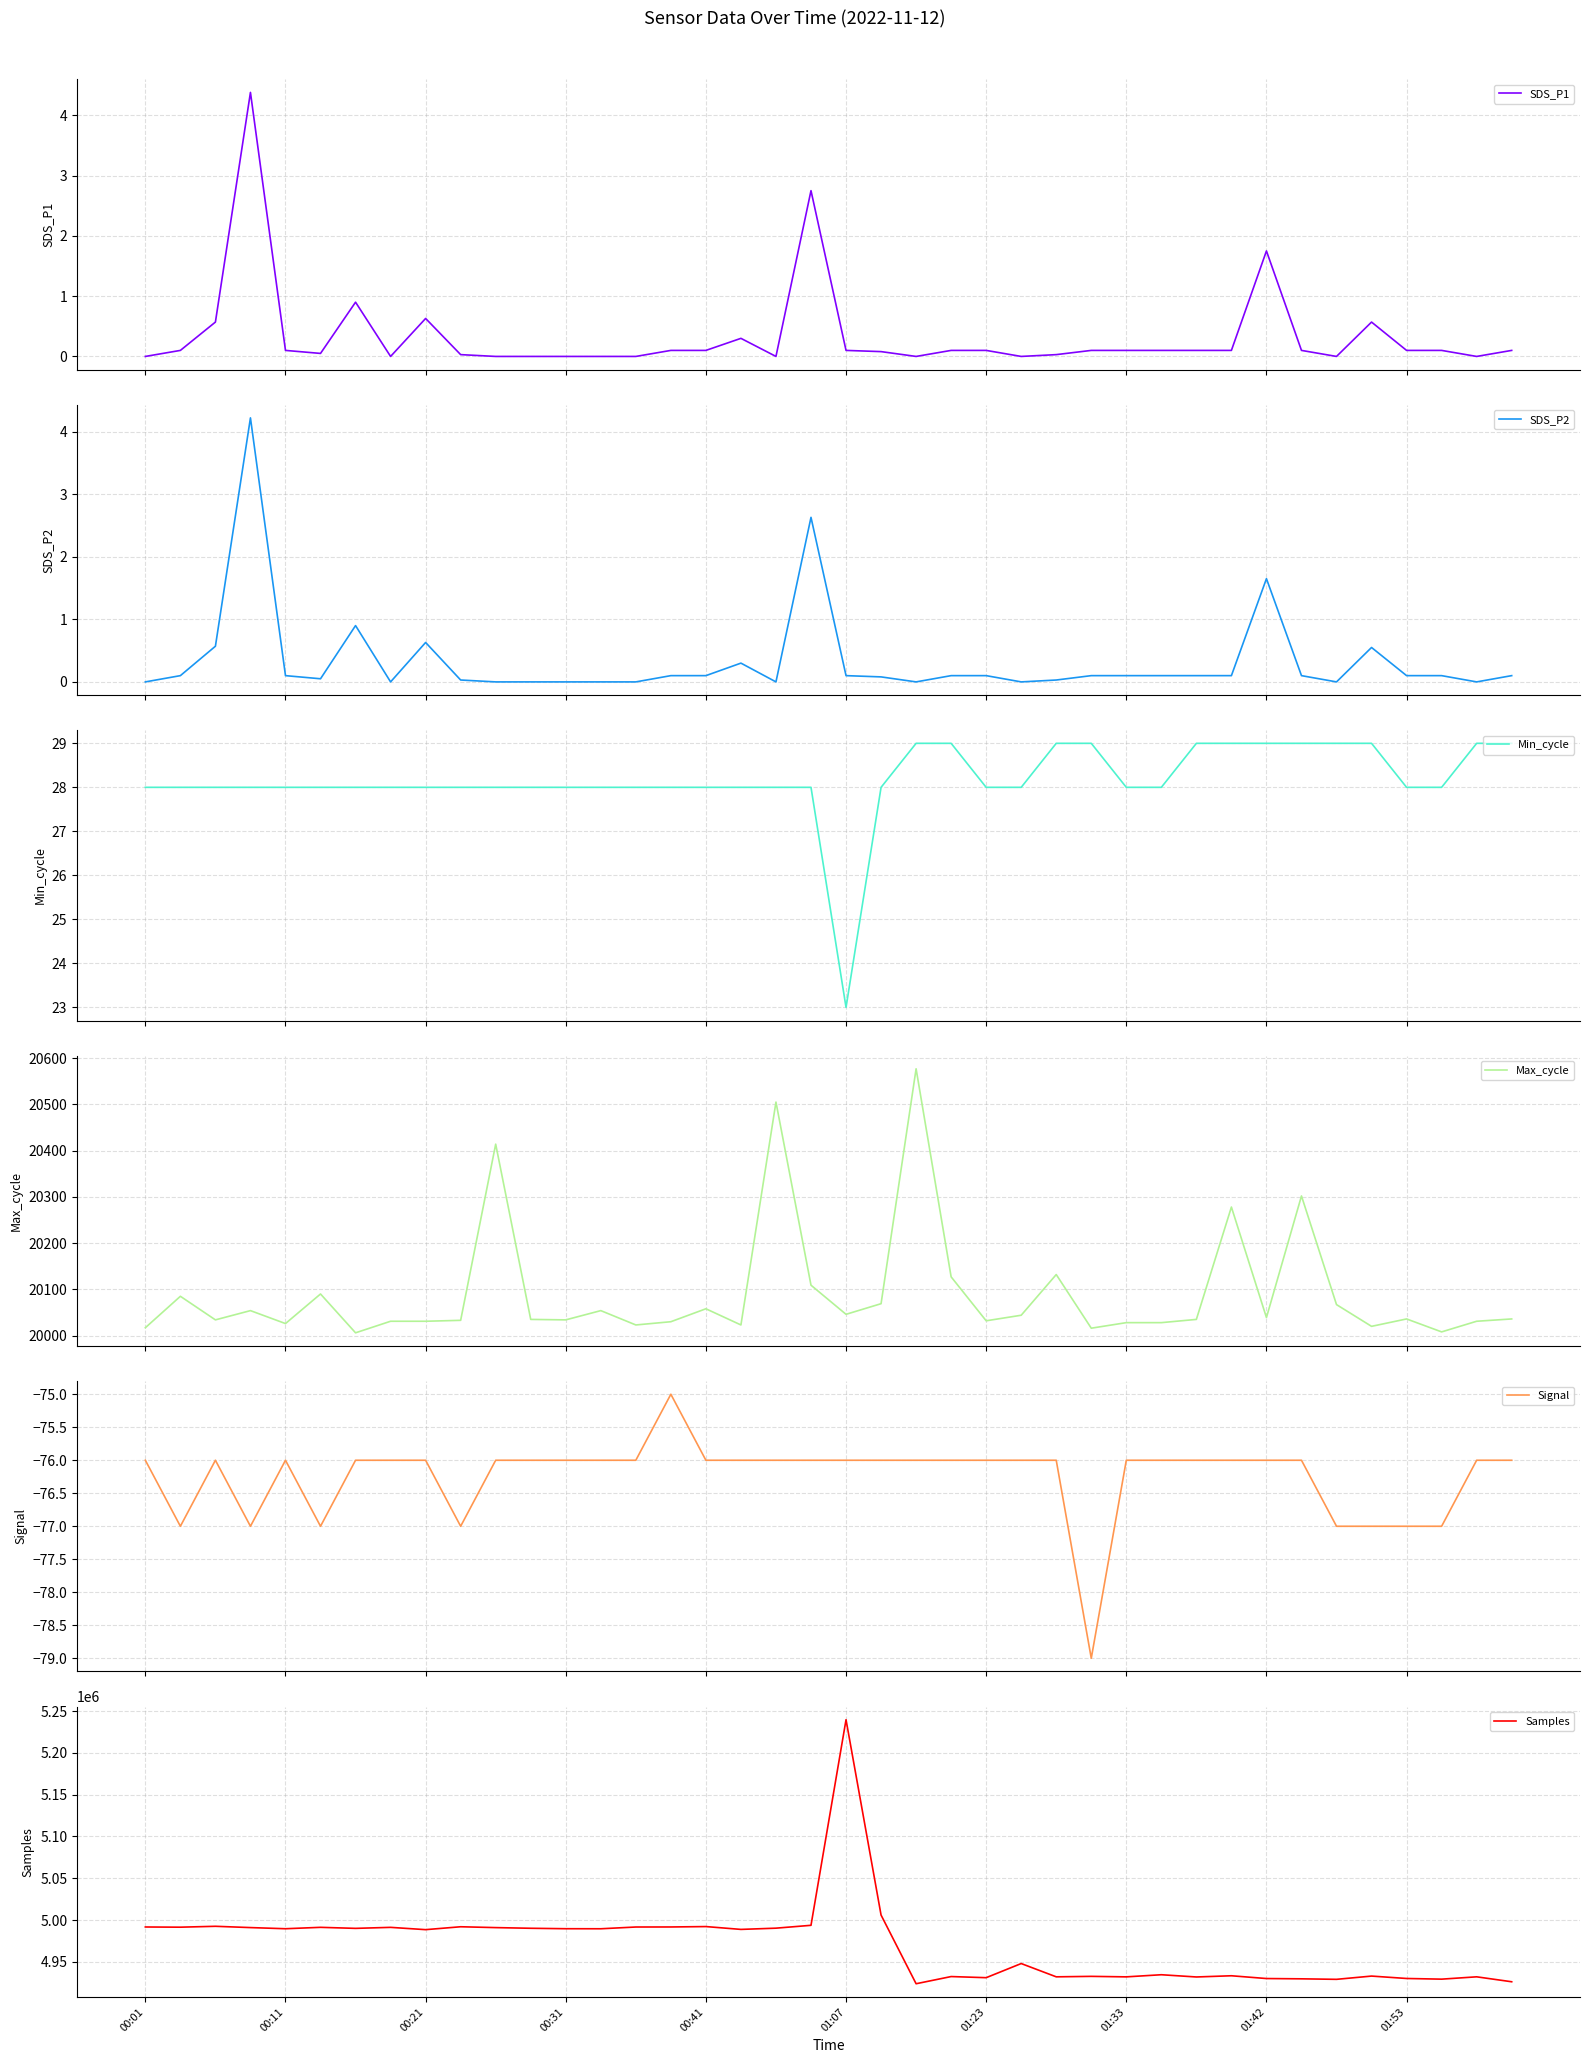

What is the maximum value for Max_cycle?

20577